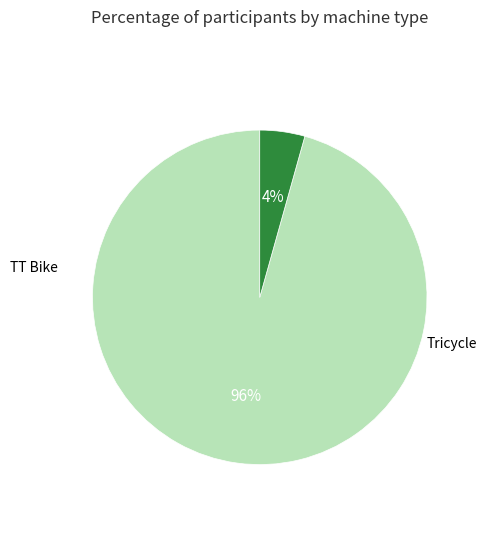

Is there any slice that represents more than half of the pie?

Yes